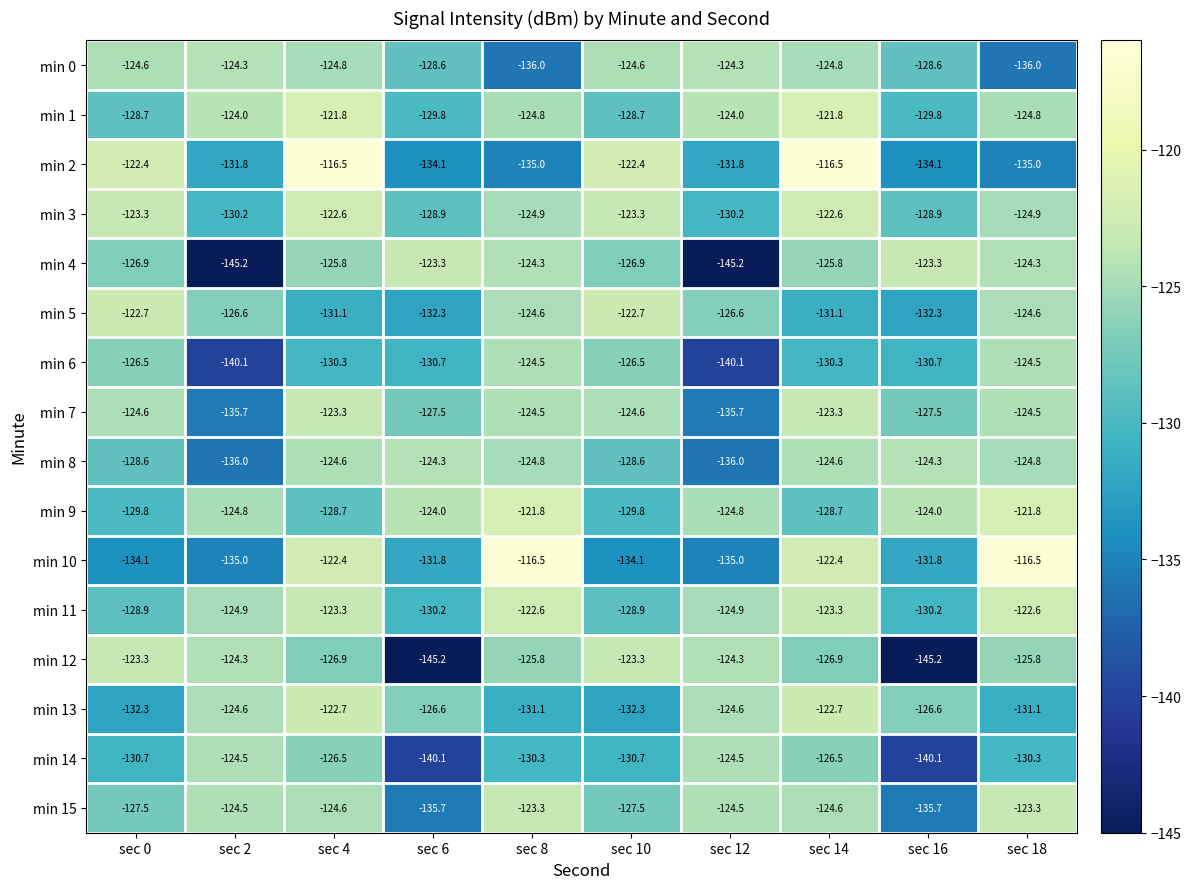

Which series changed the most between sec 0 and sec 6?

min 12